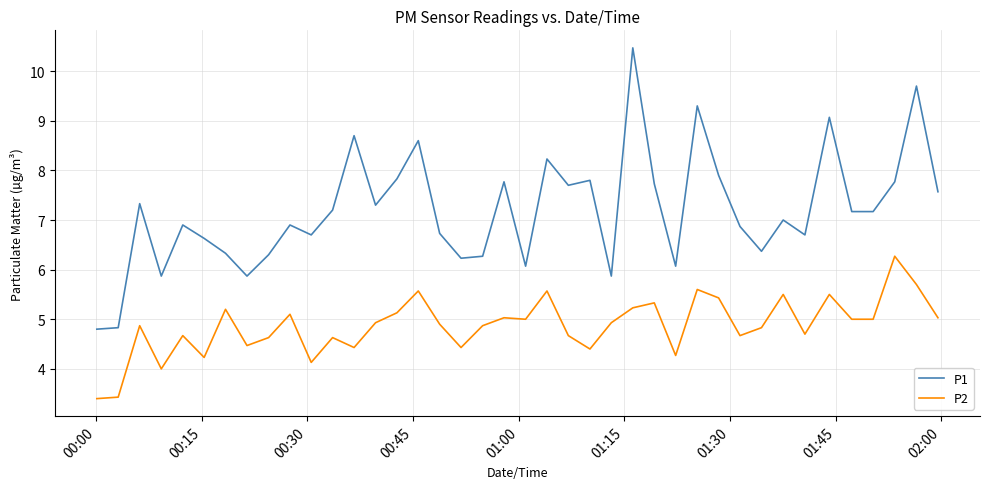

What is the lowest value of the P2 series?

3.4